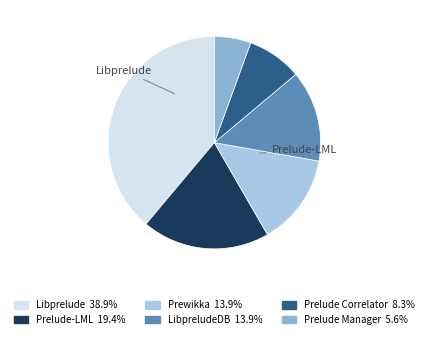

Does LibpreludeDB 13.9% represent more than half of the total?

No